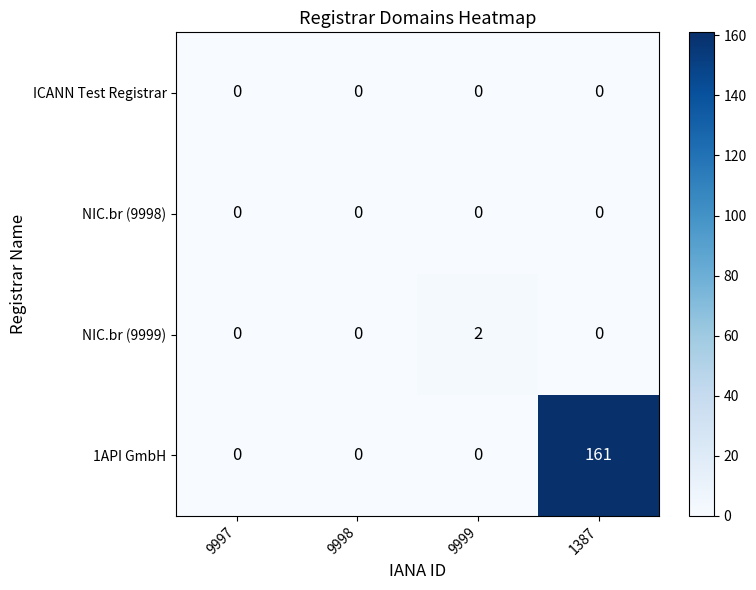

How many data points does each series have?

4